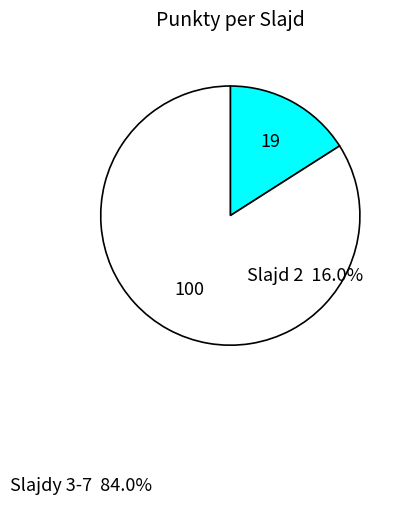

Is there a majority slice in this chart?

Yes